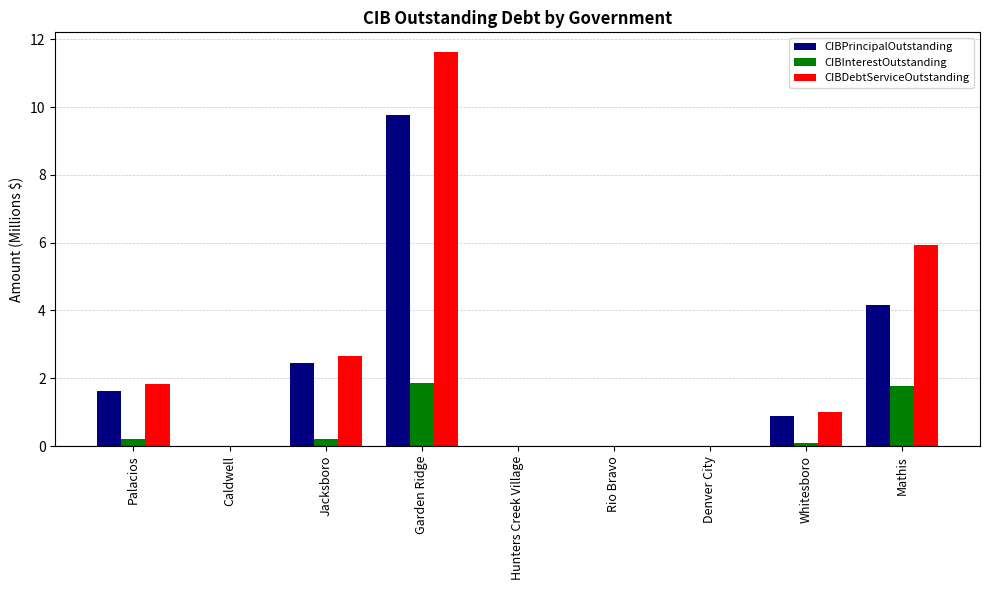

Which series has the largest range (max minus min)?

CIBDebtServiceOutstanding